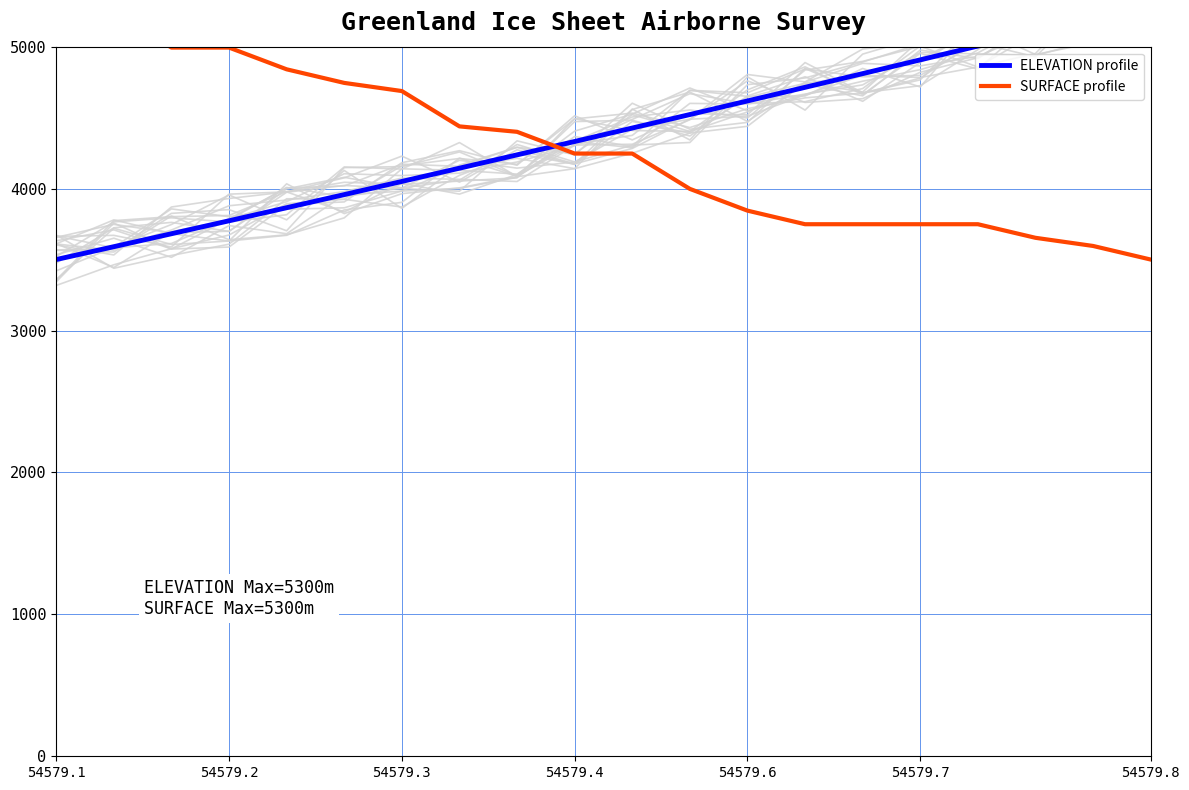

What is the average value of the ELEVATION profile series?

4386.9